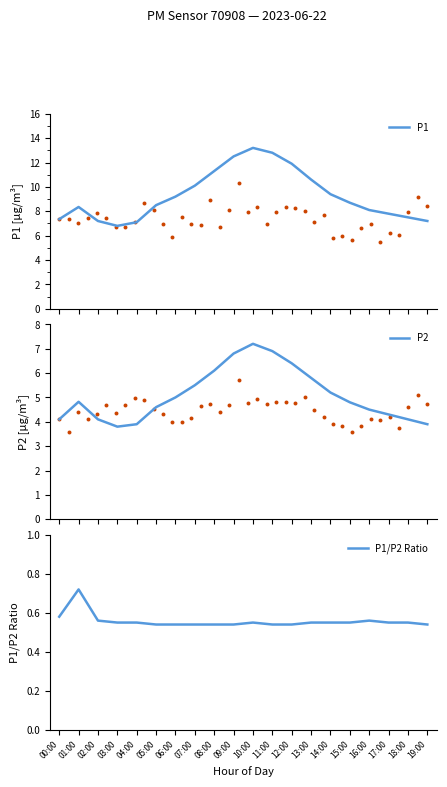

Which series reaches the minimum Y coordinate?

P1/P2 Ratio